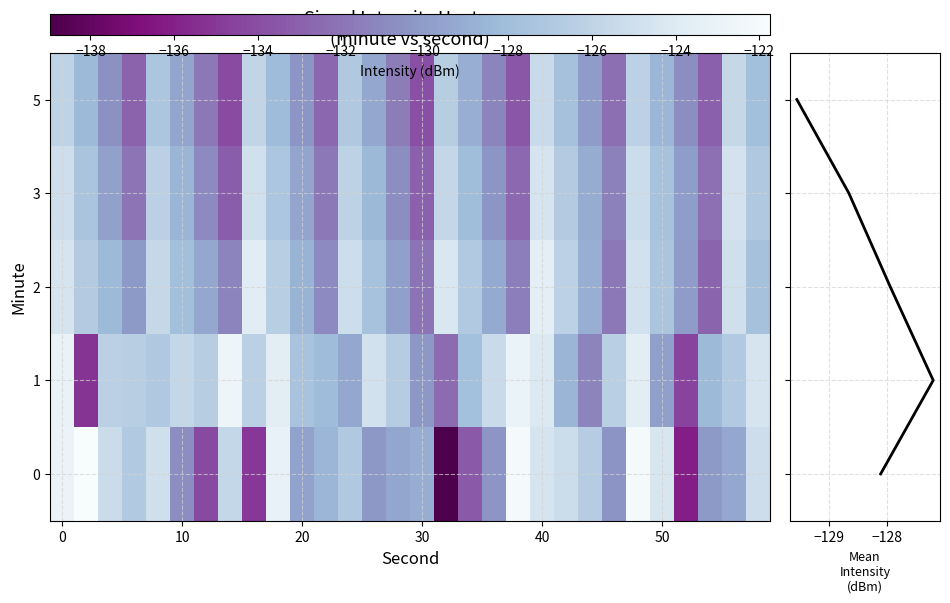

What is the sum of all 2 values?

-3838.4